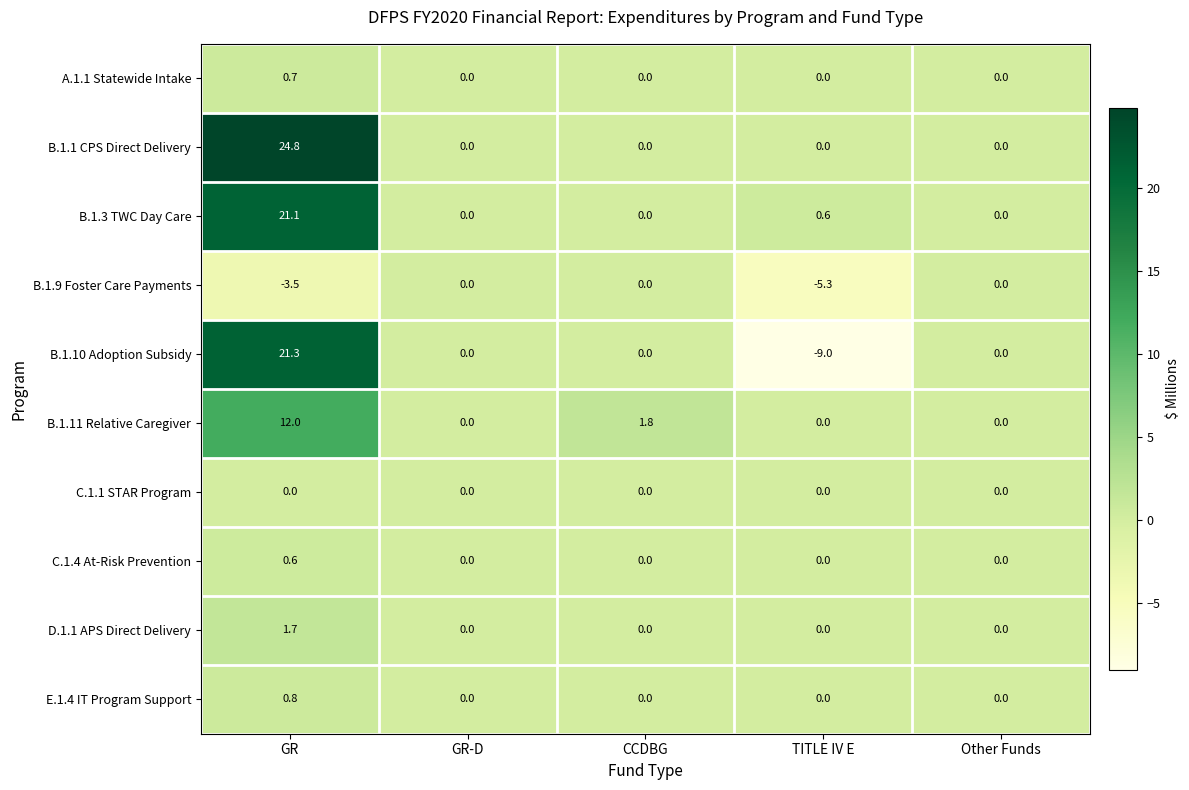

What is the spread (max minus min) of values at GR?

28.3